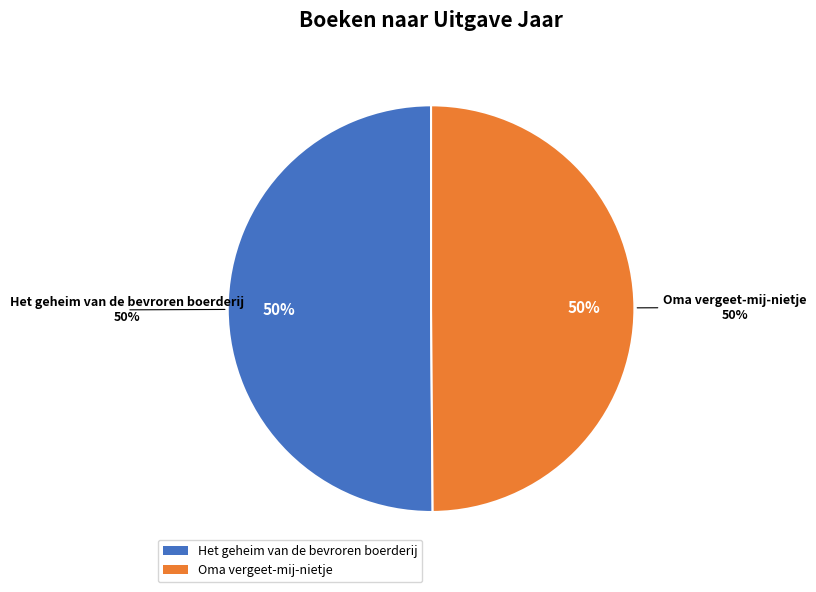

Which slice is the smallest?

Oma vergeet-mij-nietje